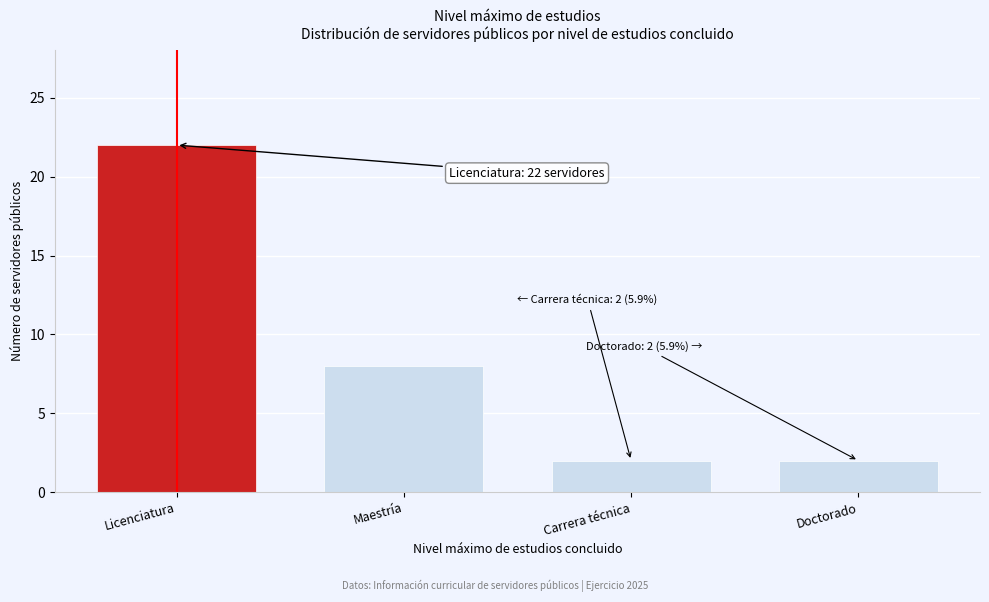

Reading right to left, extract all data points from this chart.

Doctorado=2	Carrera técnica=2	Maestría=8	Licenciatura=22